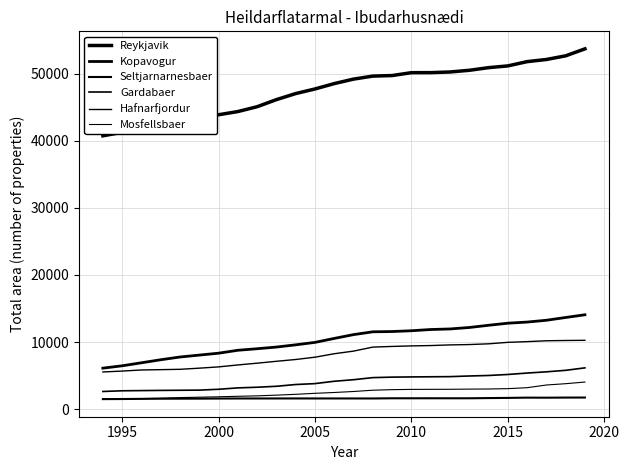

Does the chart have visible grid lines?

Yes